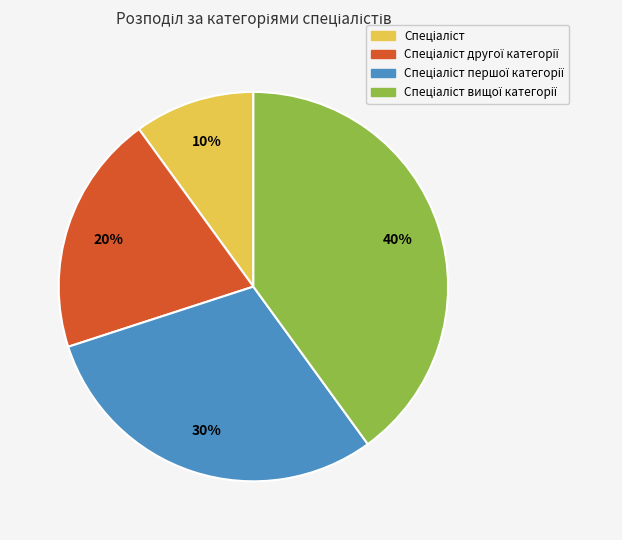

Is there a majority slice in this chart?

No